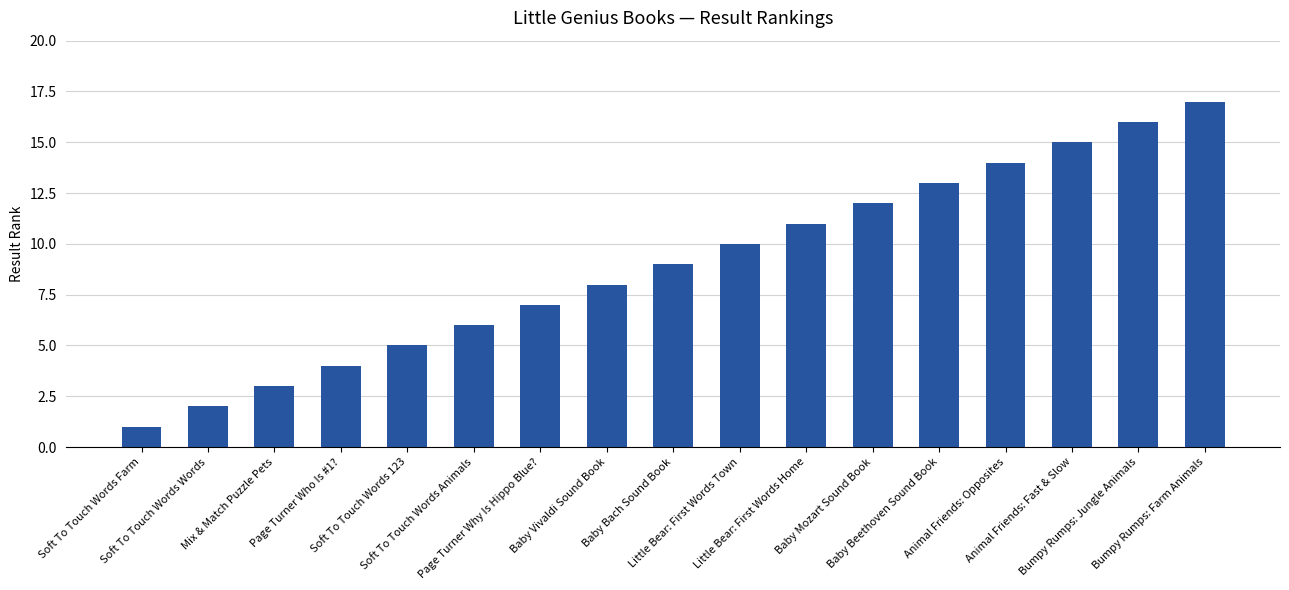

True or false: the data shows 20 at Animal Friends: Opposites.

False